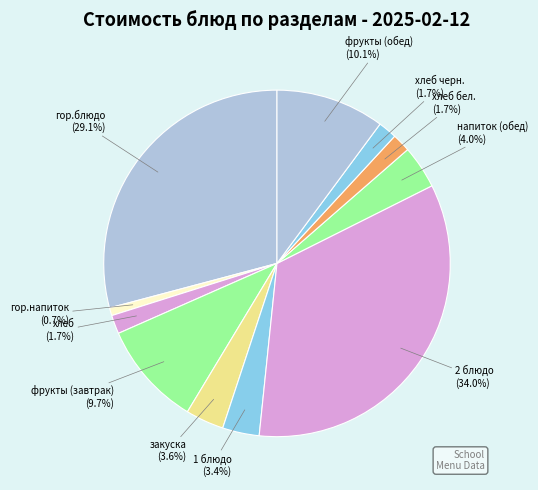

How much of the chart is everything except закуска (3.6%)?

96.4%